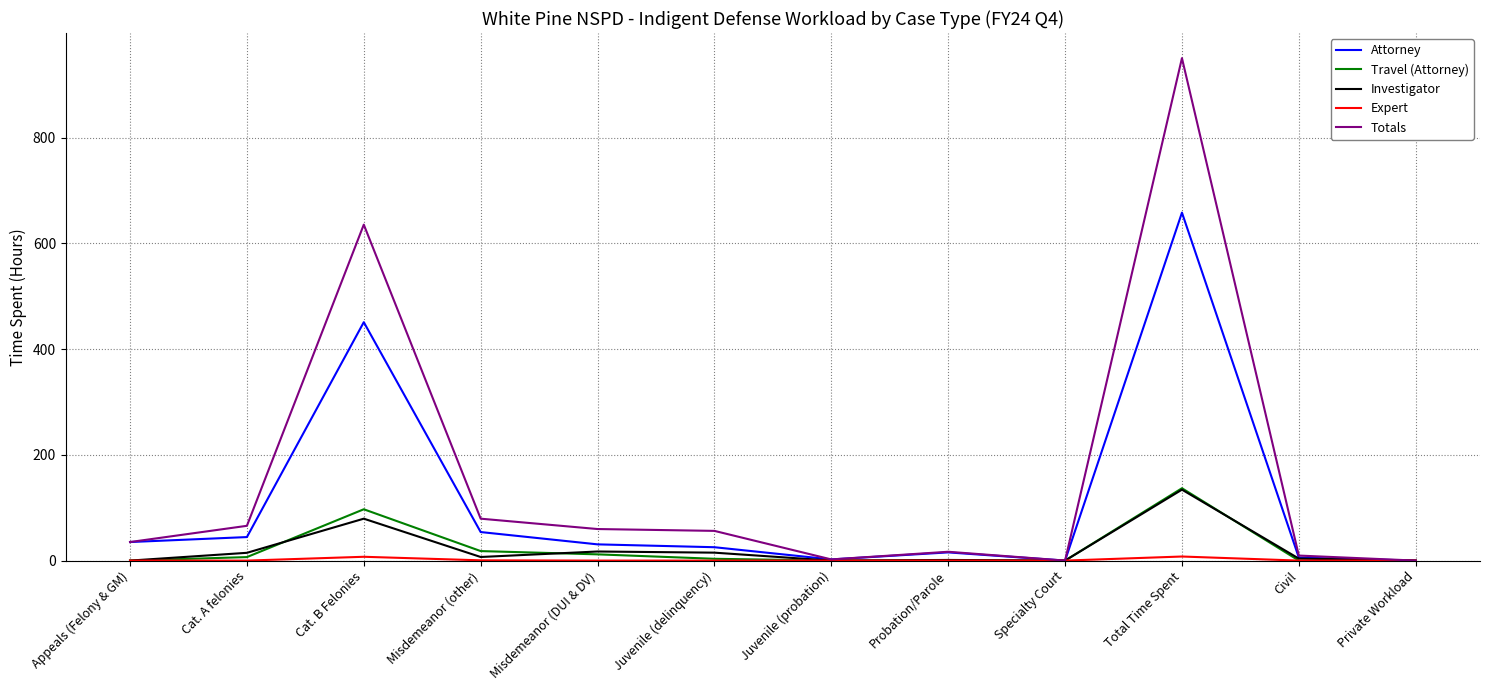

What is the greatest value displayed?

950.7